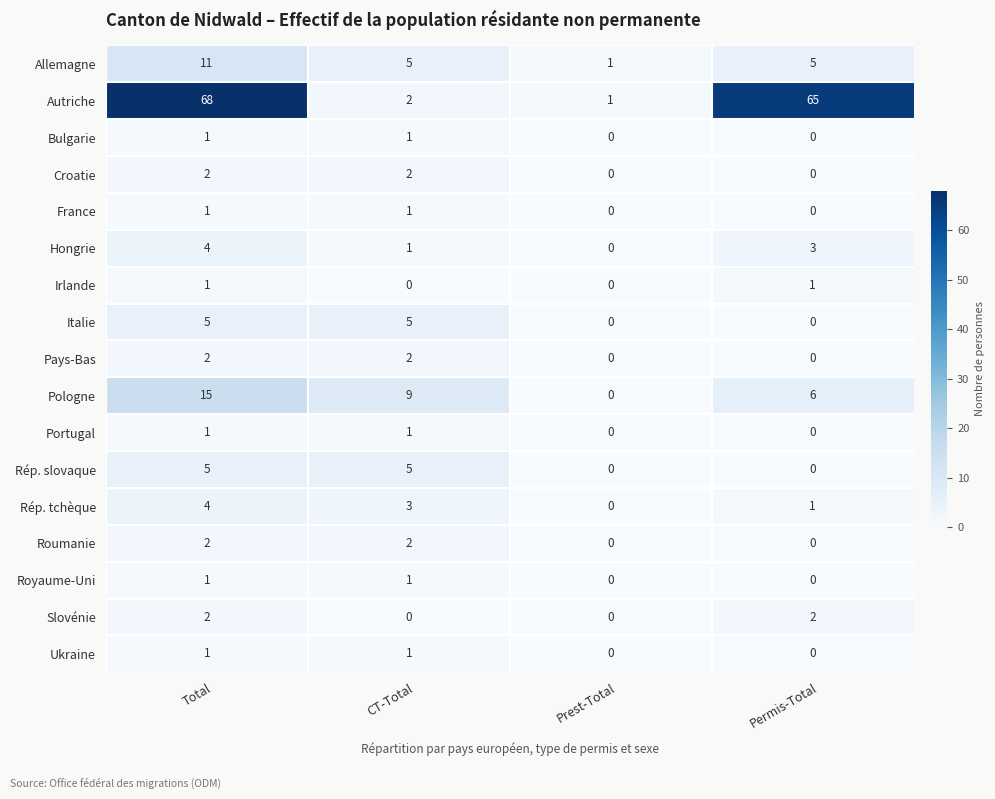

The Croatie series shows 0 at CT-Total. True or false?

False